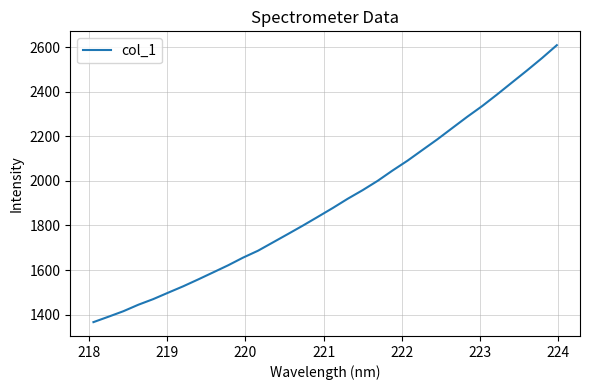

What is the minimum value shown in the chart?

1366.6